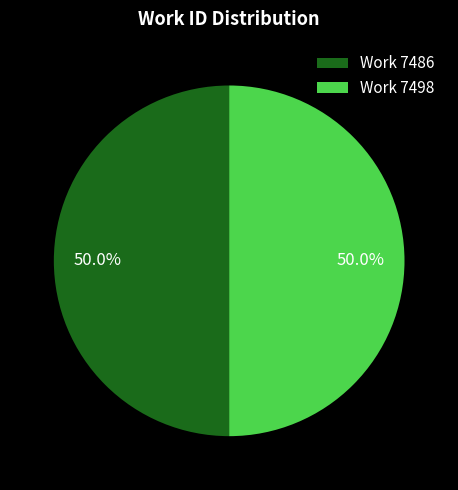

Do Work 7498 and Work 7486 together represent more than half of the pie?

Yes